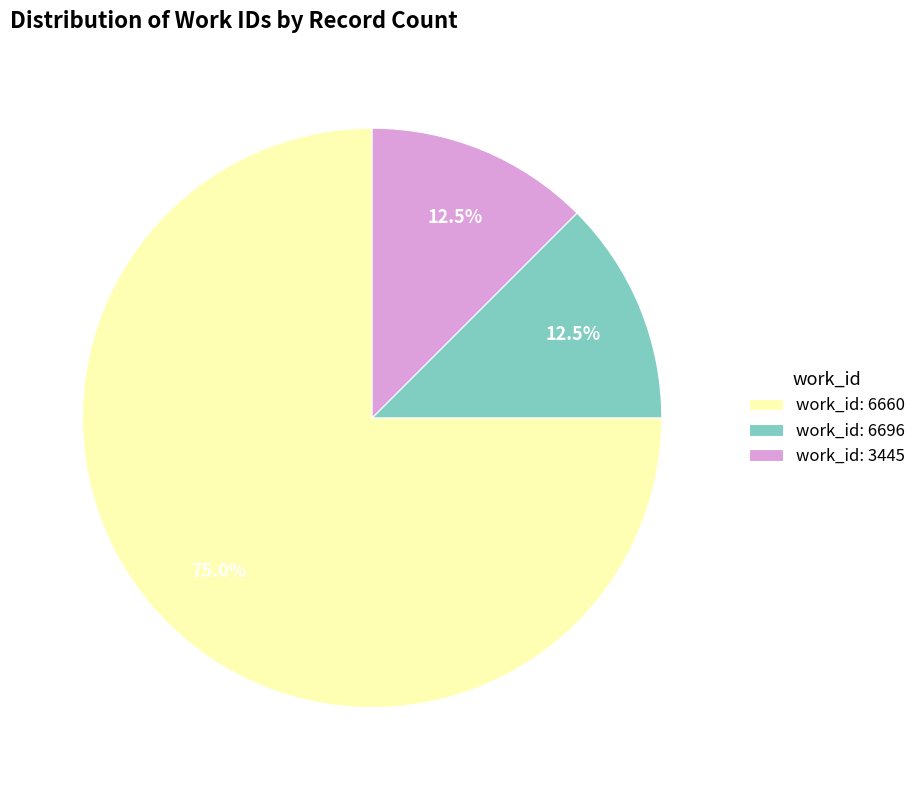

Is the sum of work_id: 3445 and work_id: 6660 greater than half?

Yes